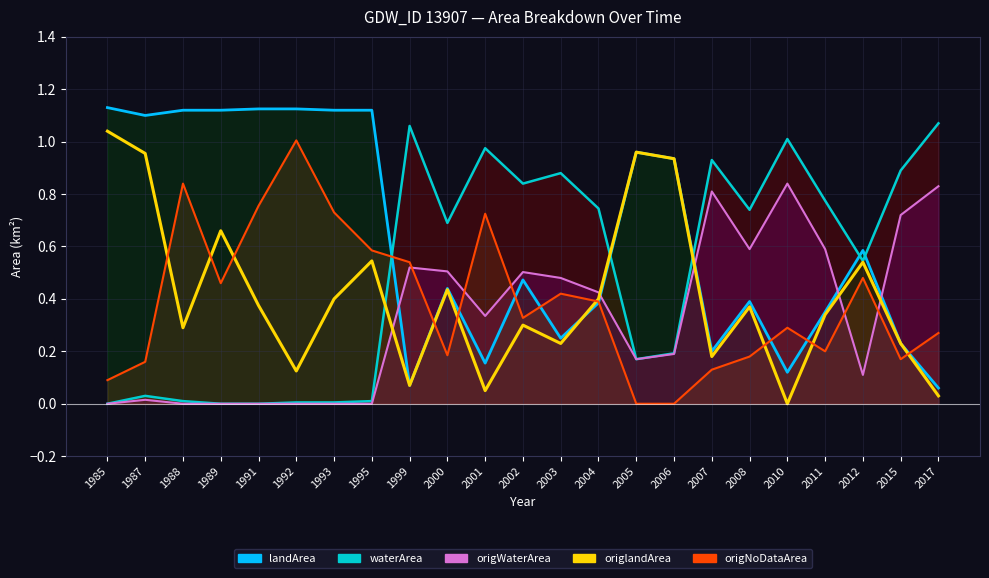

How many lines are shown in the chart?

5